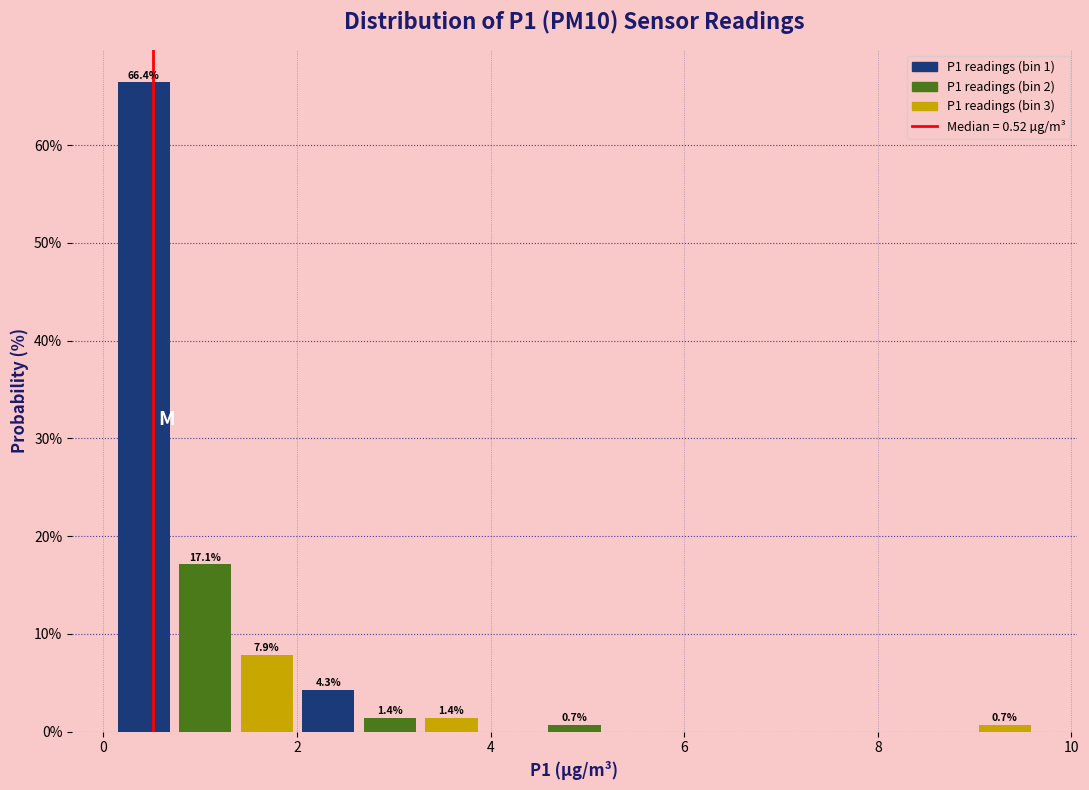

Read against the x-axis, roughly where is the centre of the tallest bar?

0.4